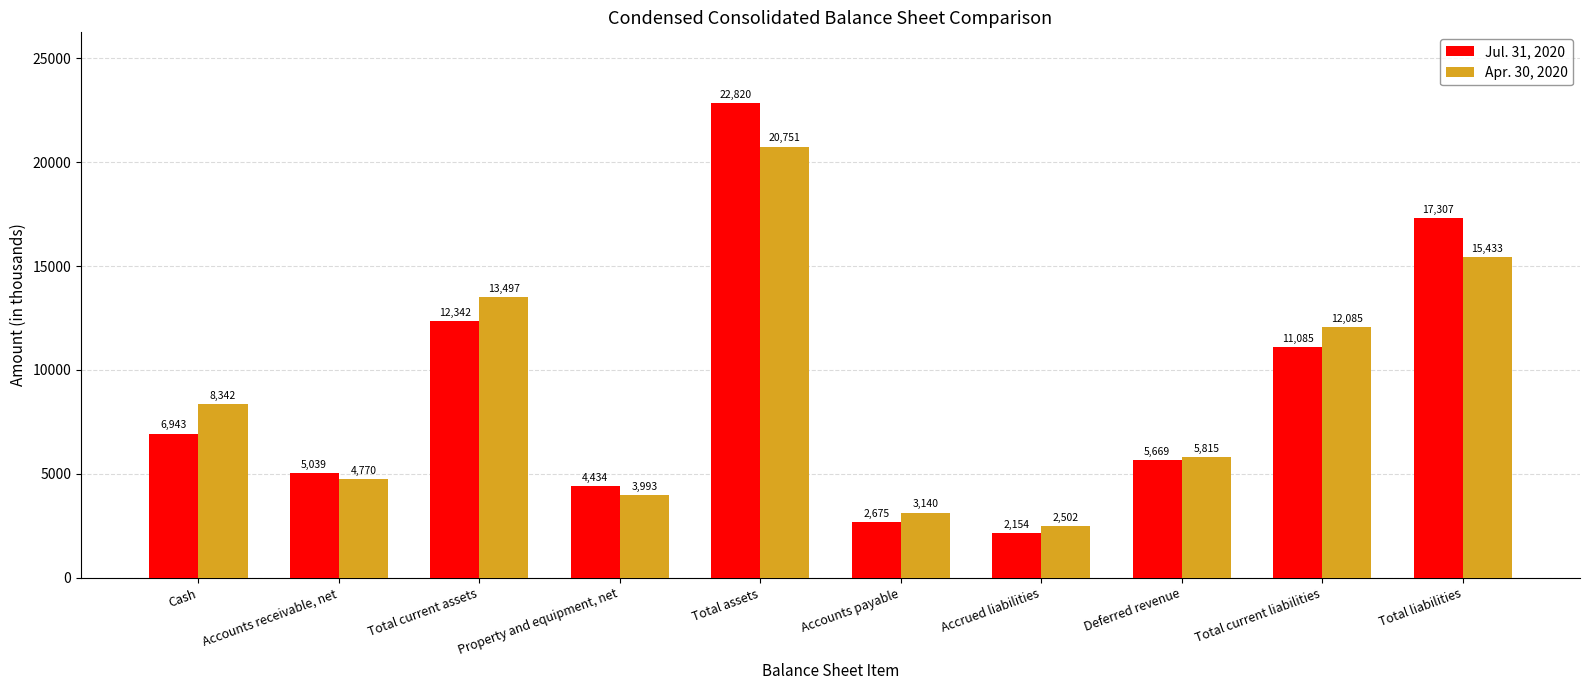

What is the value of the Apr. 30, 2020 bar at the 3rd from the left?

13497